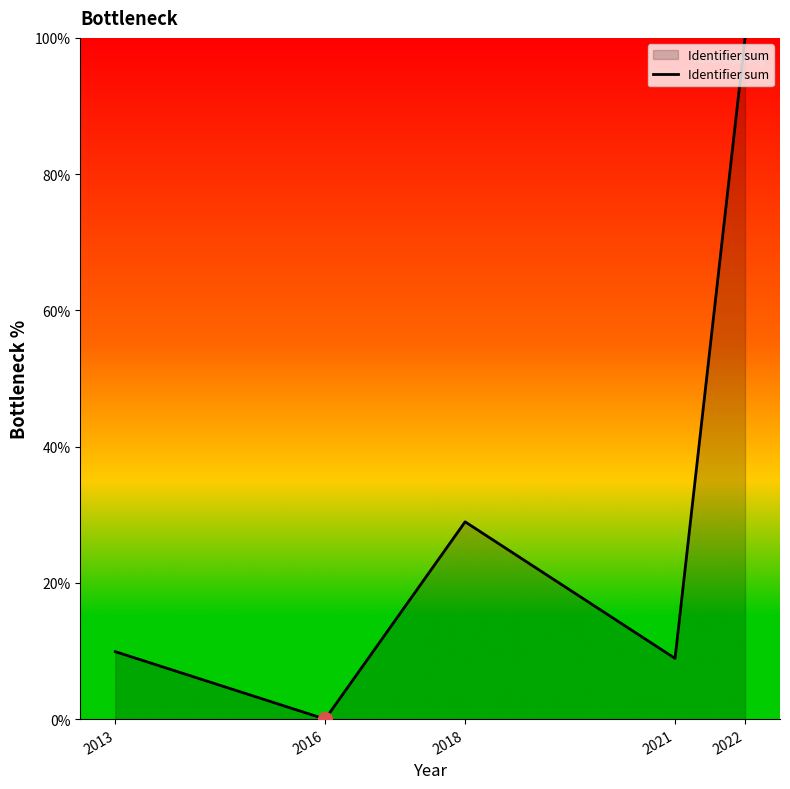

What is the change in value from 2016 to 2022?

+100.0